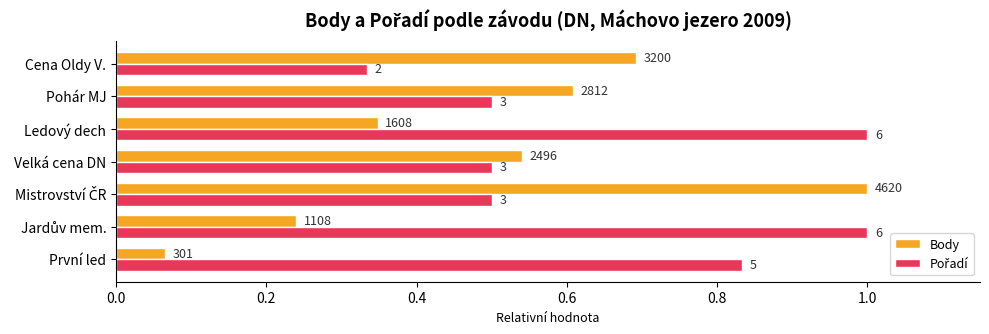

How many series are shown in this chart?

2